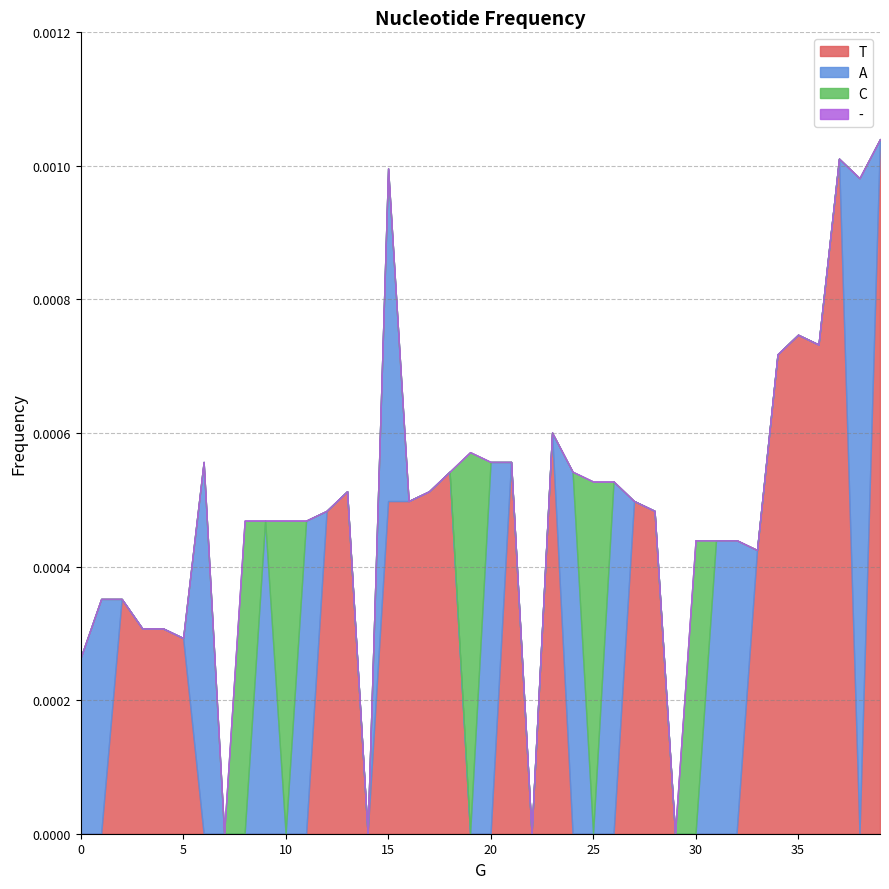

Between 4 and 24, which is larger?

4